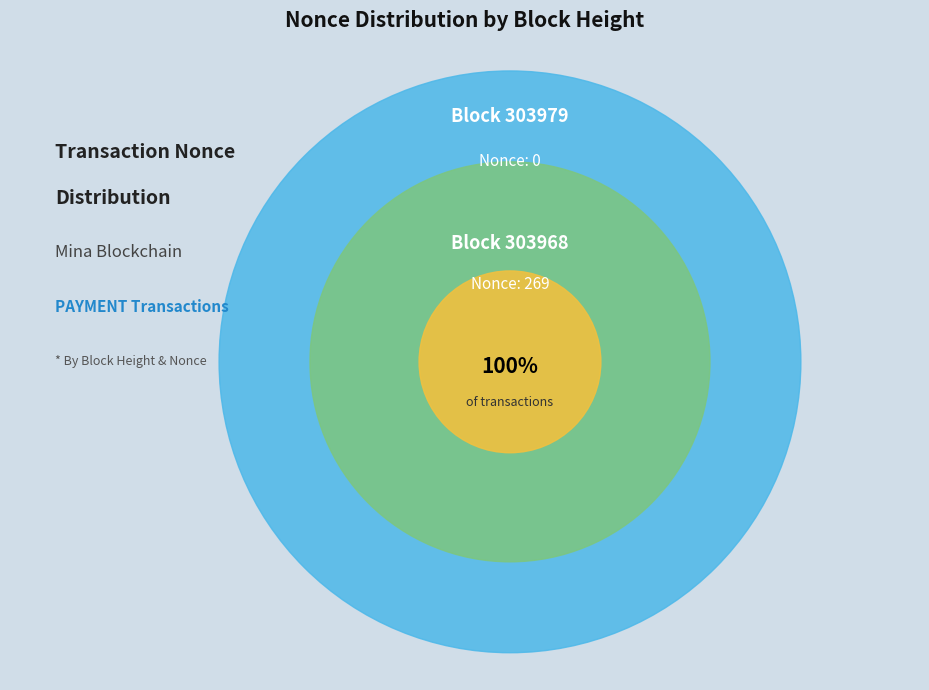

Is the sum of 303979 and 303968 greater than half?

Yes